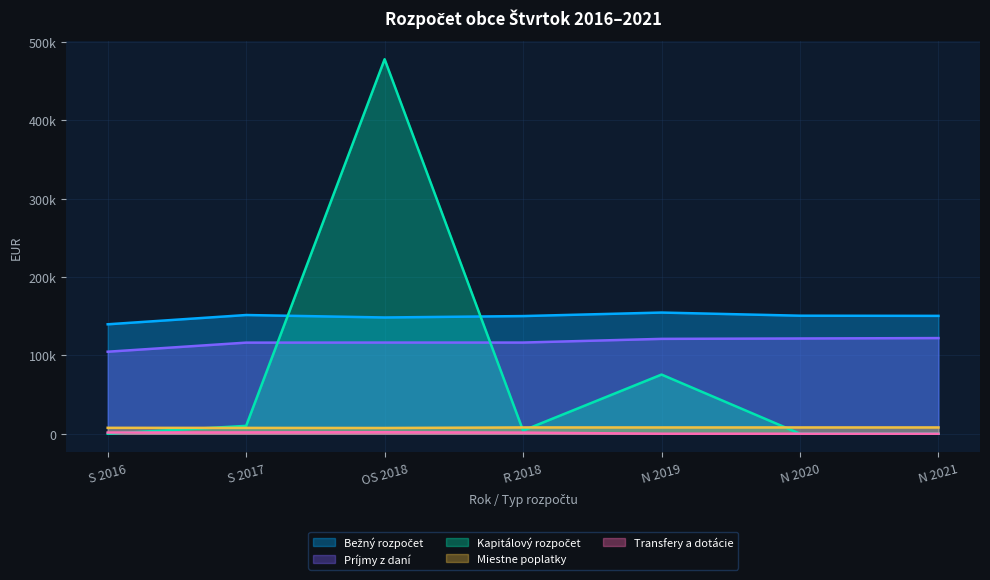

How many lines are shown in the chart?

5